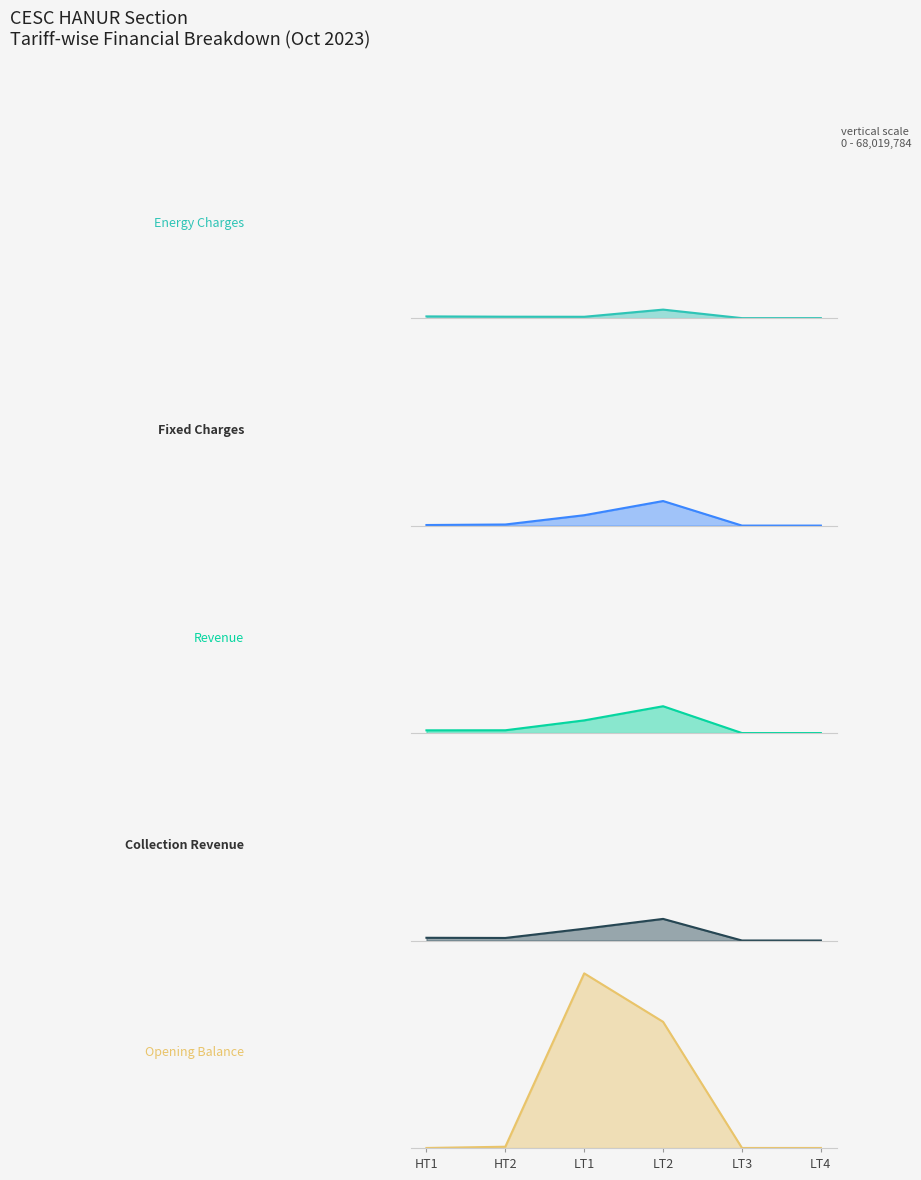

What is the label of the 4th point from the left?

LT2